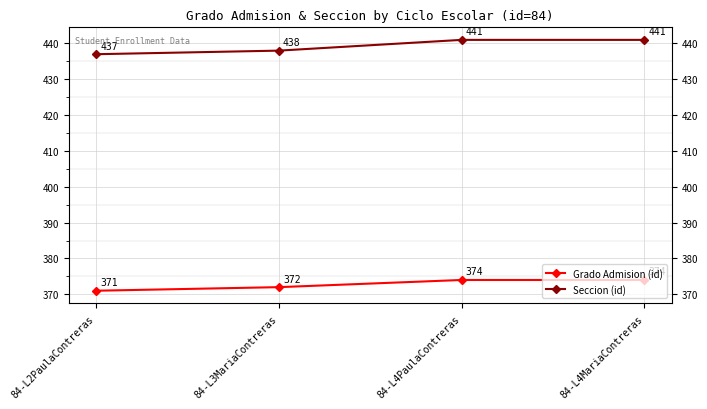

How many values in the Seccion (id) series are below 441?

2